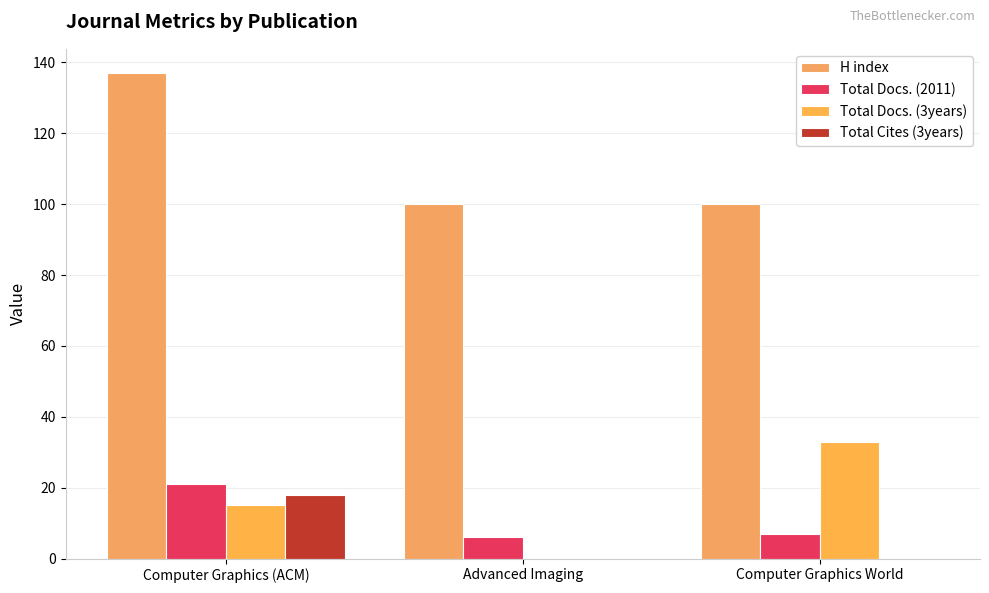

Is it true that Total Docs. (2011) equals 6 at Advanced Imaging?

True